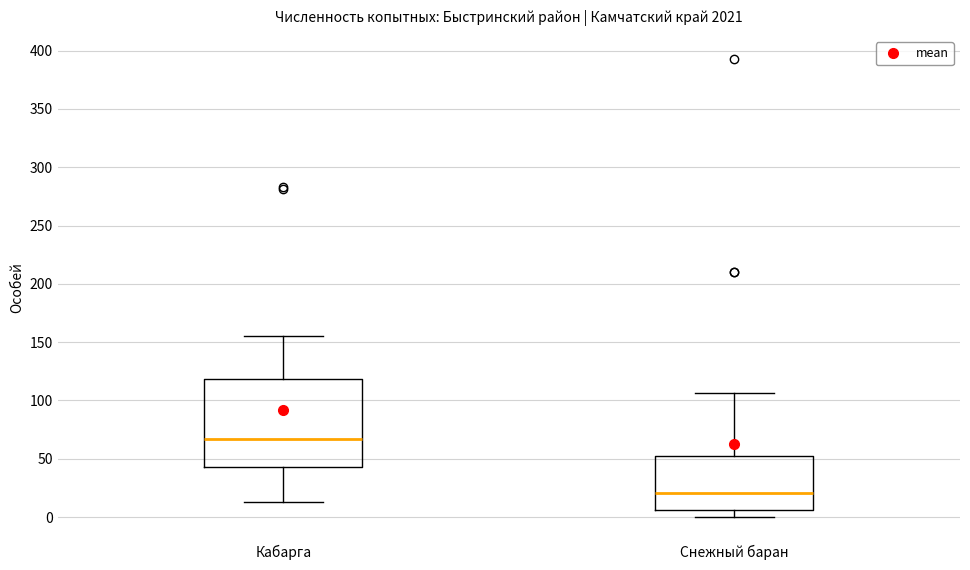

Reading left to right, read every box against the y-axis: the position of its median line, the range the box covers, and the ends of its whiskers. The values are not printed on the chart, so give them approximately, as read against the axis.

Кабарга: median 65, box 45 to 120, whiskers 15 to 155
Снежный баран: median 20, box 5 to 55, whiskers 0 to 105